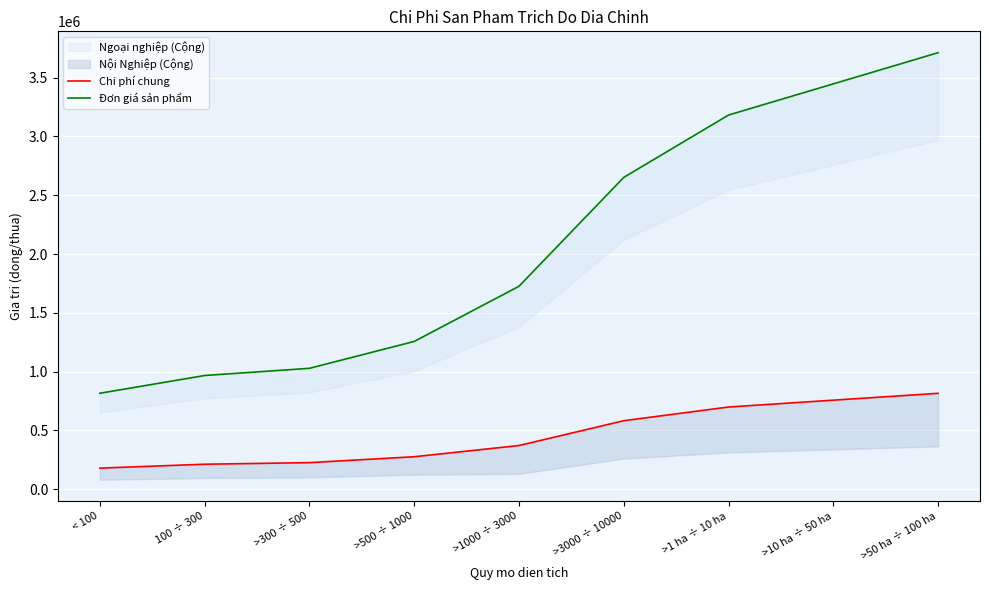

What is the approximate value of Chi phí chung at >300 ÷ 500?

225809.6